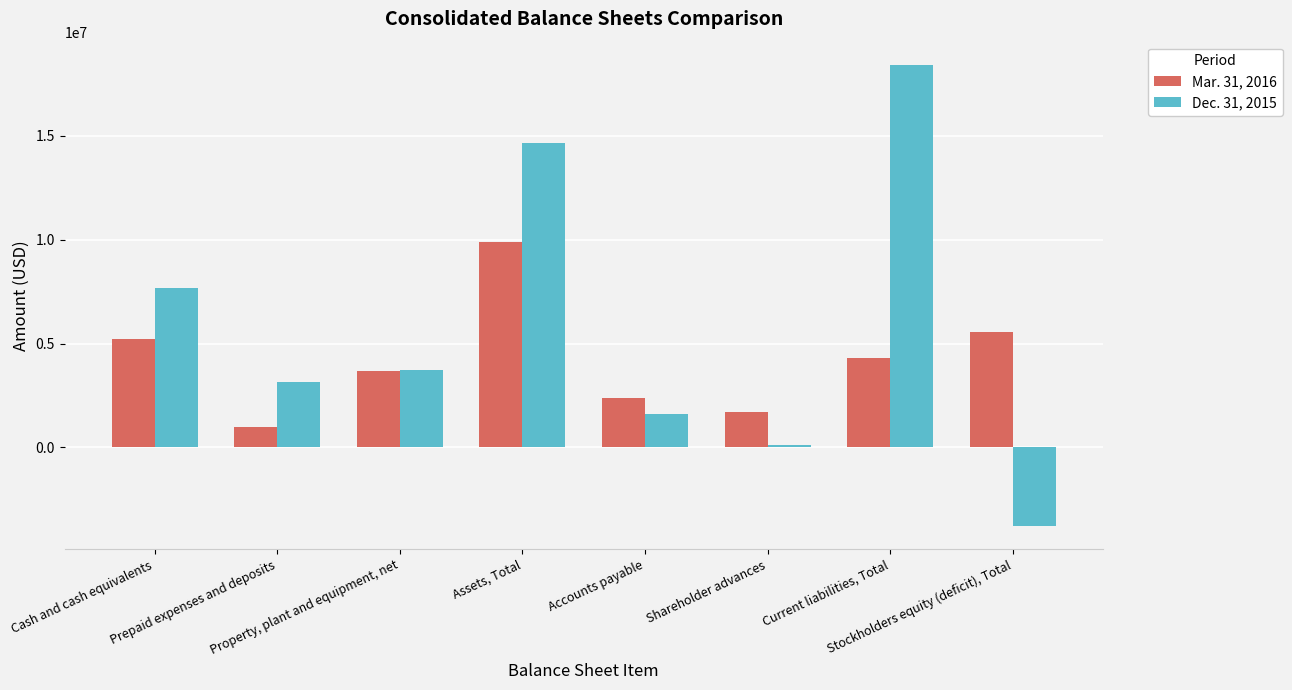

Which series has the largest range (max minus min)?

Dec. 31, 2015